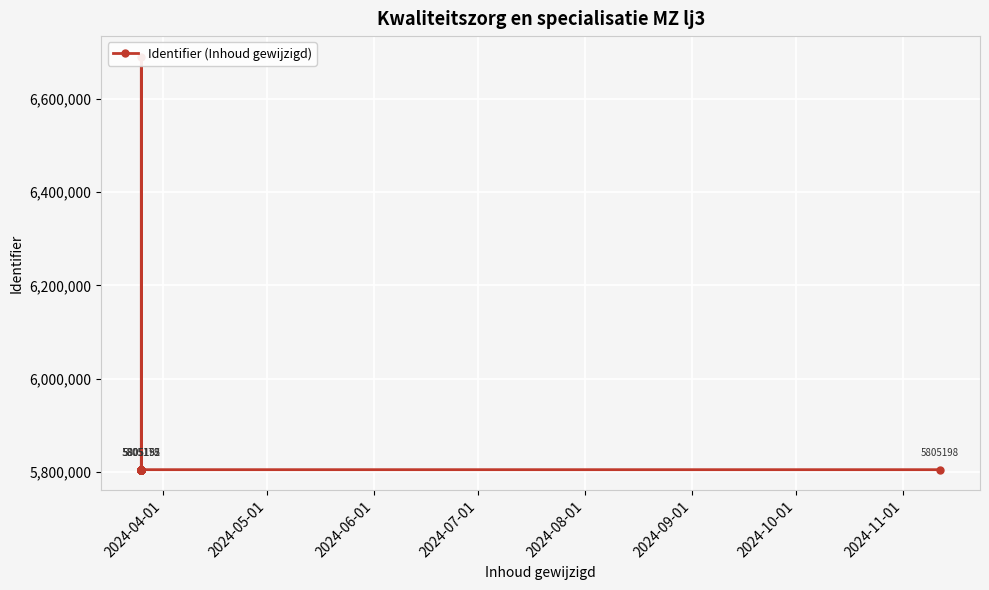

Reading left to right, extract all data points from this chart.

5805152	5805156	5805165	5805168	5805171	5805175	5805178	5805181	5805202	5805207	5805210	5805148	5805143	5805159	5805162	5805191	5805195	5805205	5805184	5805188	6689787	5805209	5805213	5805198